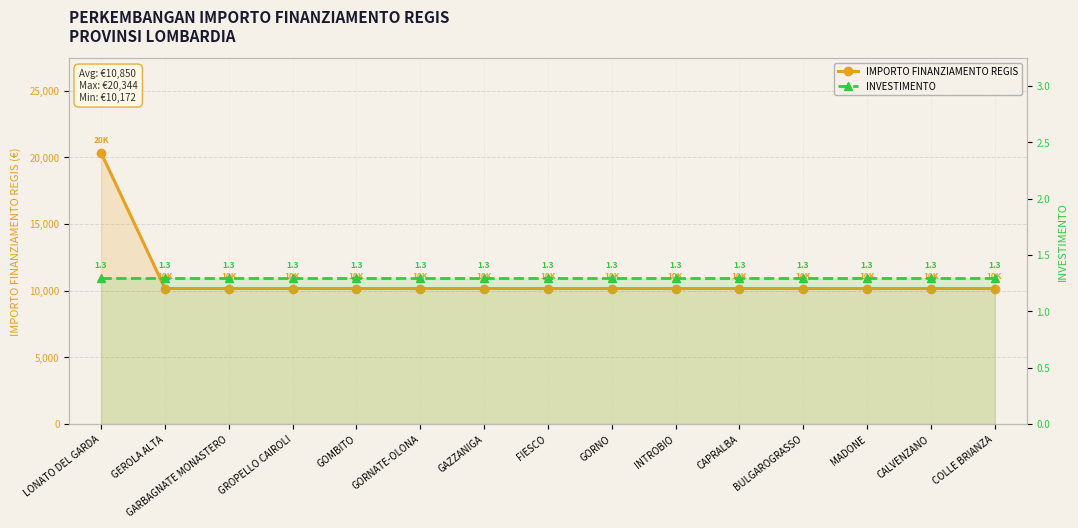

Is it true that IMPORTO FINANZIAMENTO REGIS equals 2204.7 at FIESCO?

False